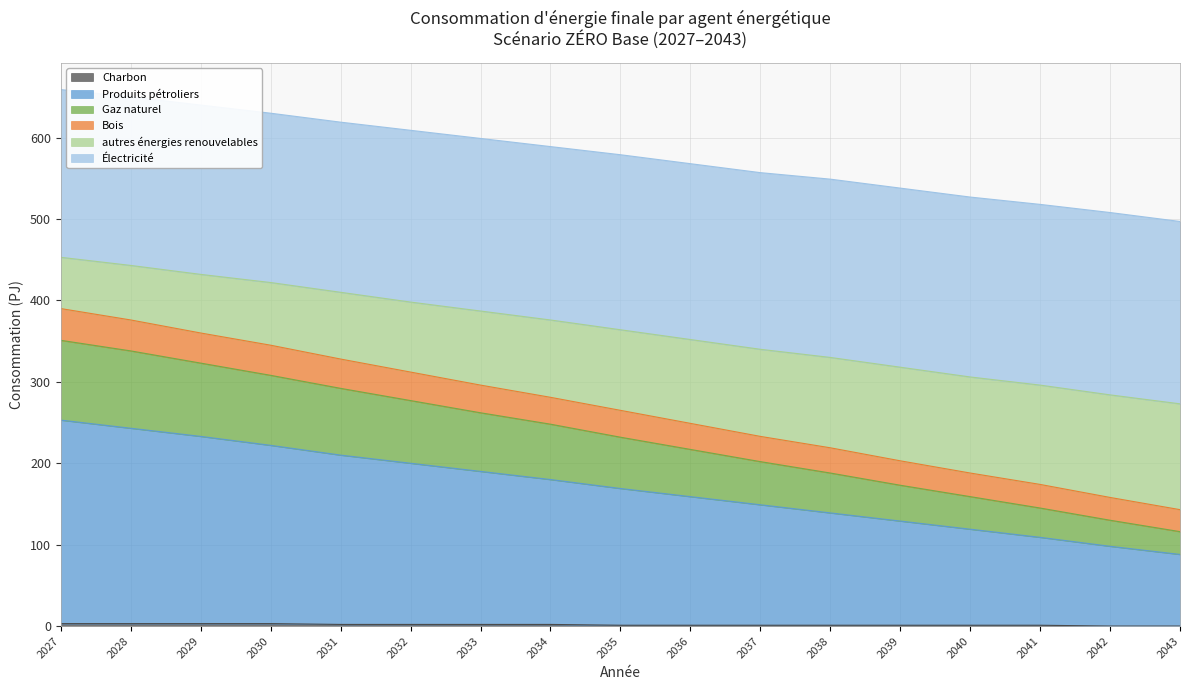

True or false: Gaz naturel and Bois cross at least once.

False